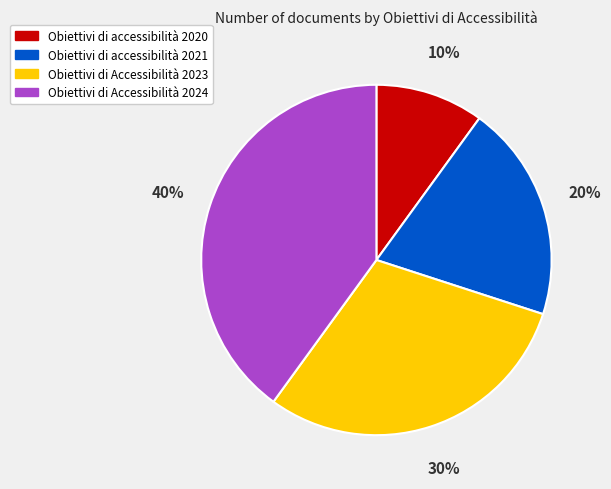

To the nearest percent, what percentage of the pie is Obiettivi di accessibilità 2021?

20%